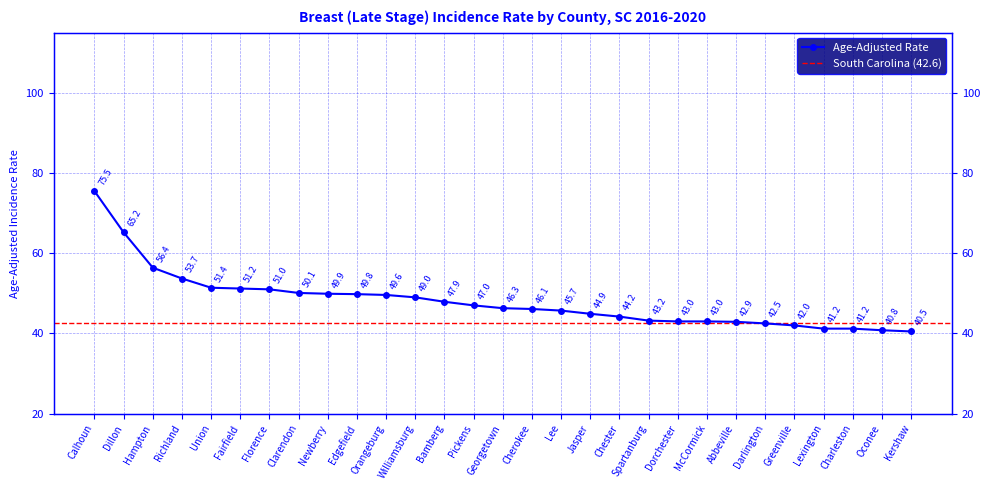

Does the chart have visible grid lines?

Yes